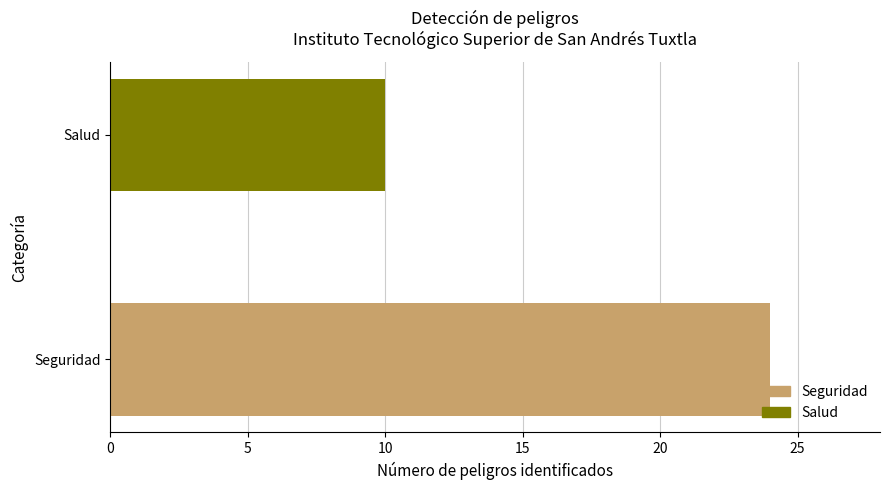

What is the change in value from Seguridad to Salud?

-14